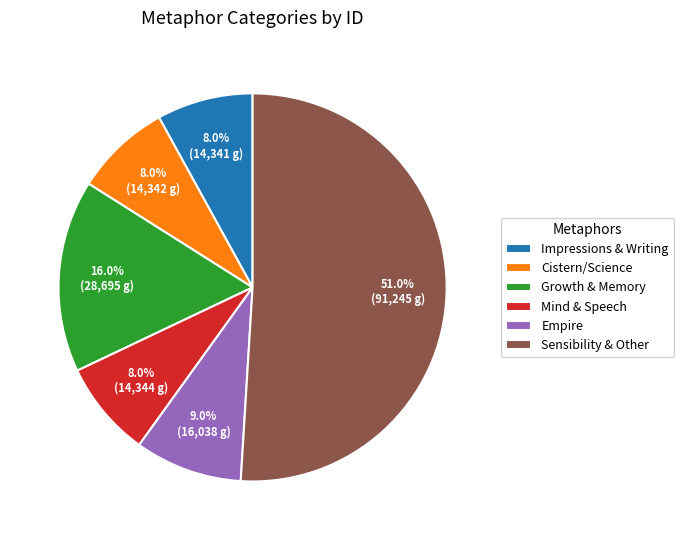

Between Mind & Speech and Growth & Memory, which is larger?

Growth & Memory